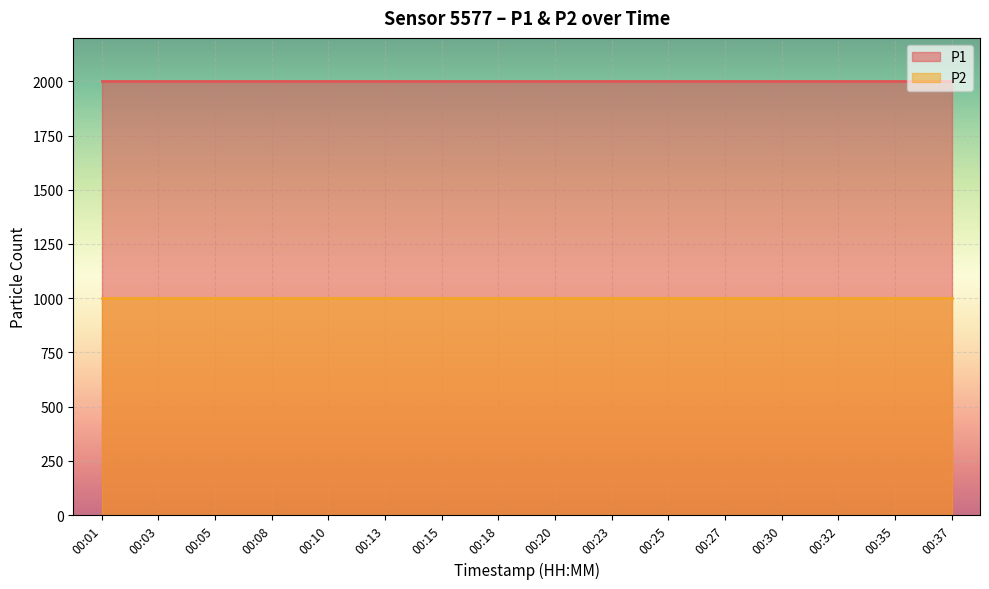

What is the total value across all series at 00:32?

2999.8